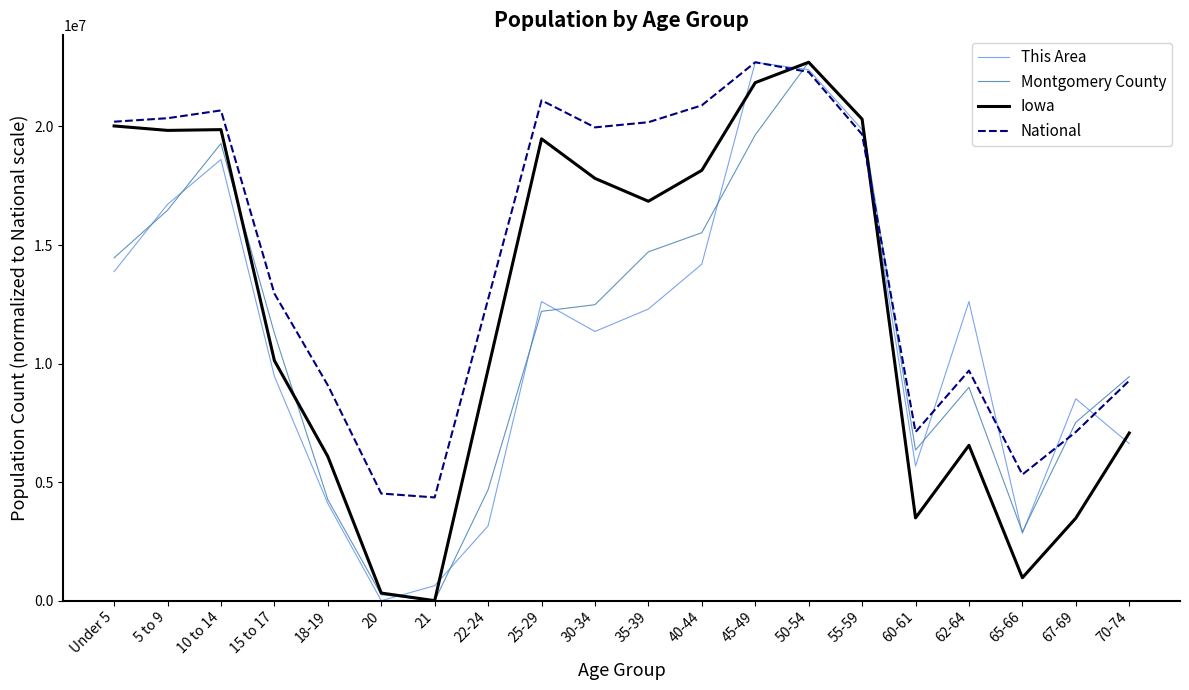

What is the maximum value shown in the chart?

22708591.0